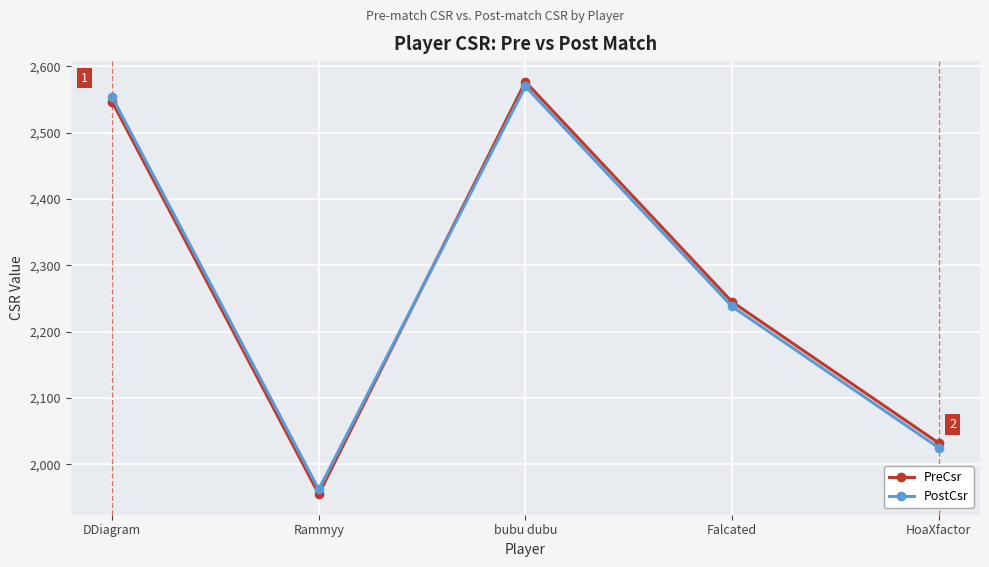

Is the value of PreCsr at Falcated greater than the value of PostCsr at HoaXfactor?

Yes